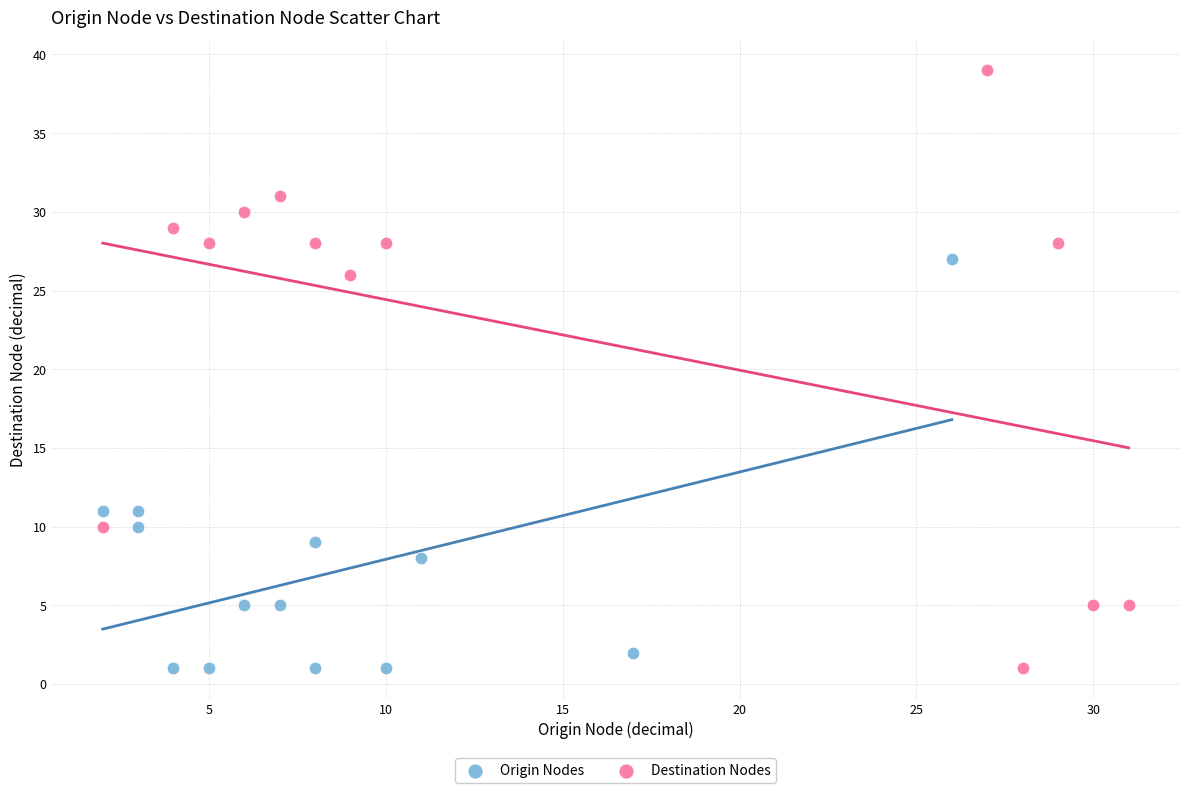

Which series has the widest spread of Y values?

Destination Nodes